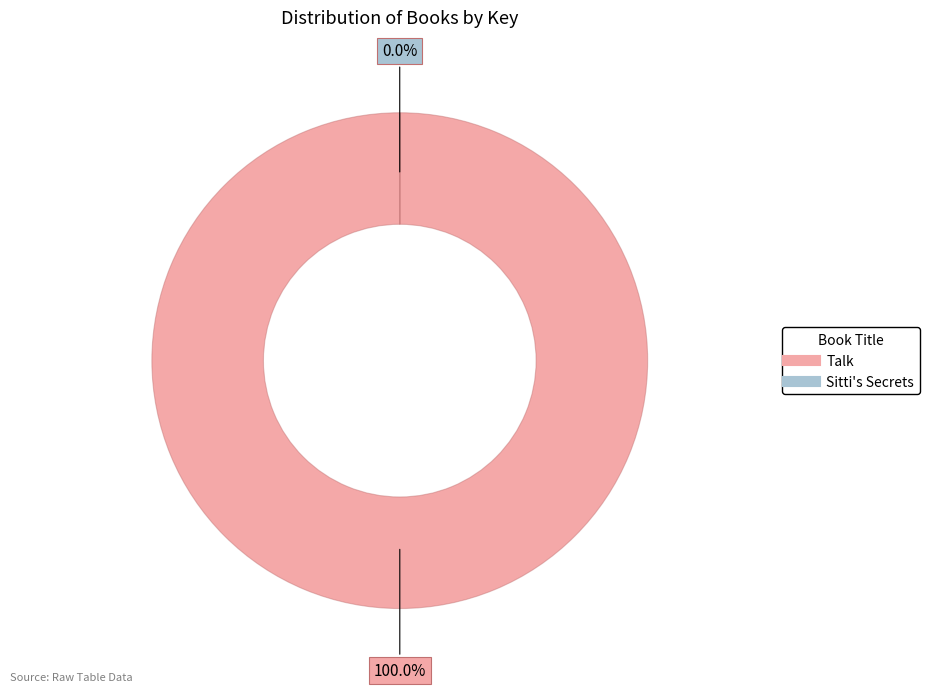

True or false: Talk accounts for 99% of the total.

False